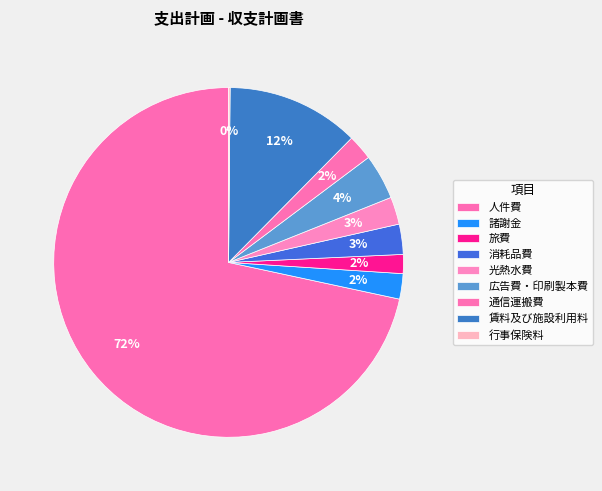

Which category has the smallest portion of the pie?

行事保険料